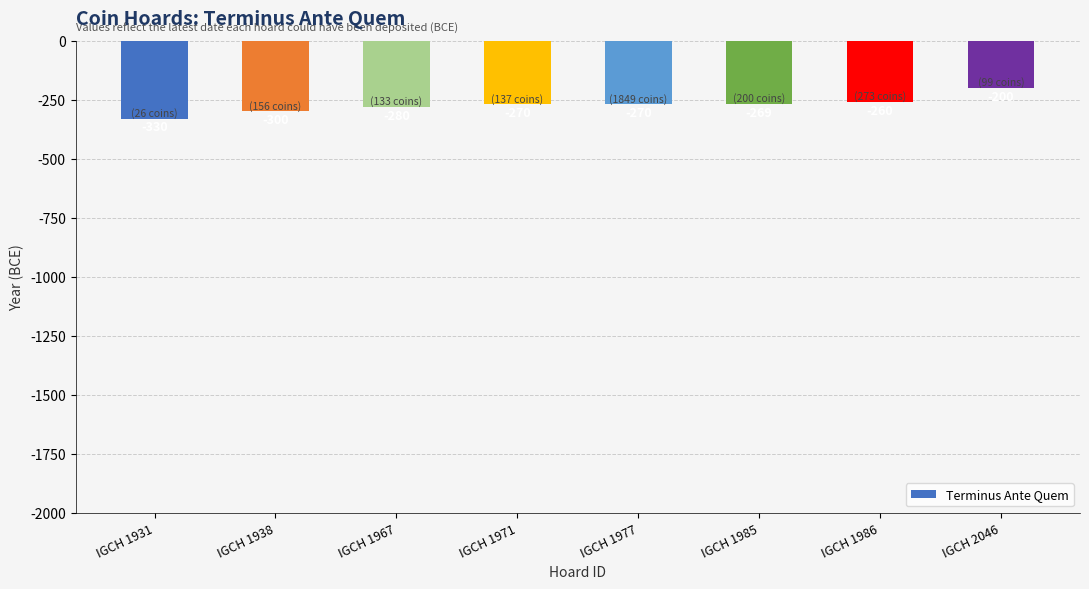

How many values are below -270?

3